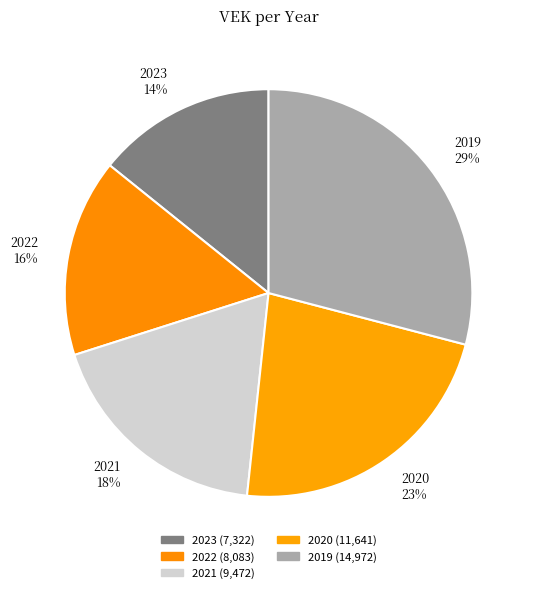

Approximately how many times larger is the value at 2021 compared to 2023?

1.3